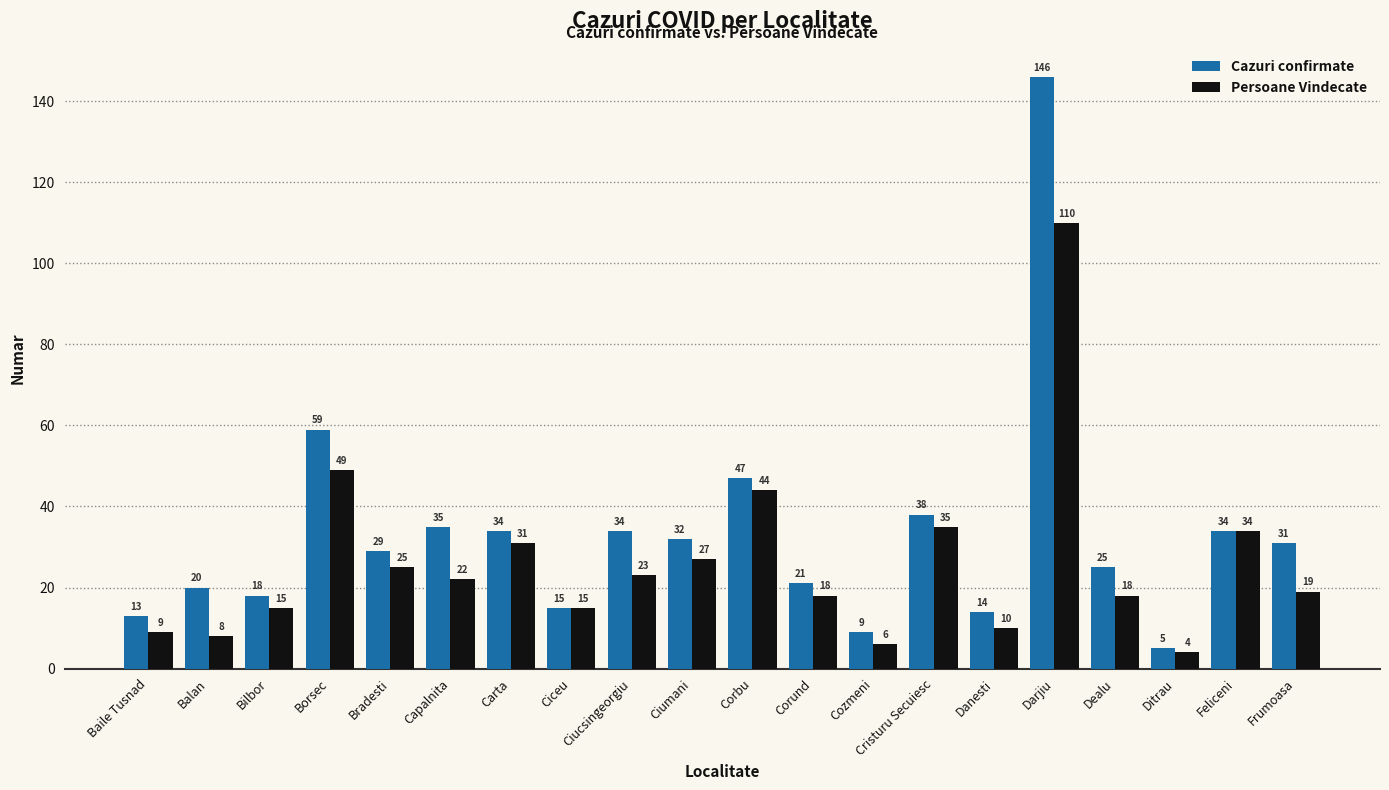

How many bars are there in total?

40